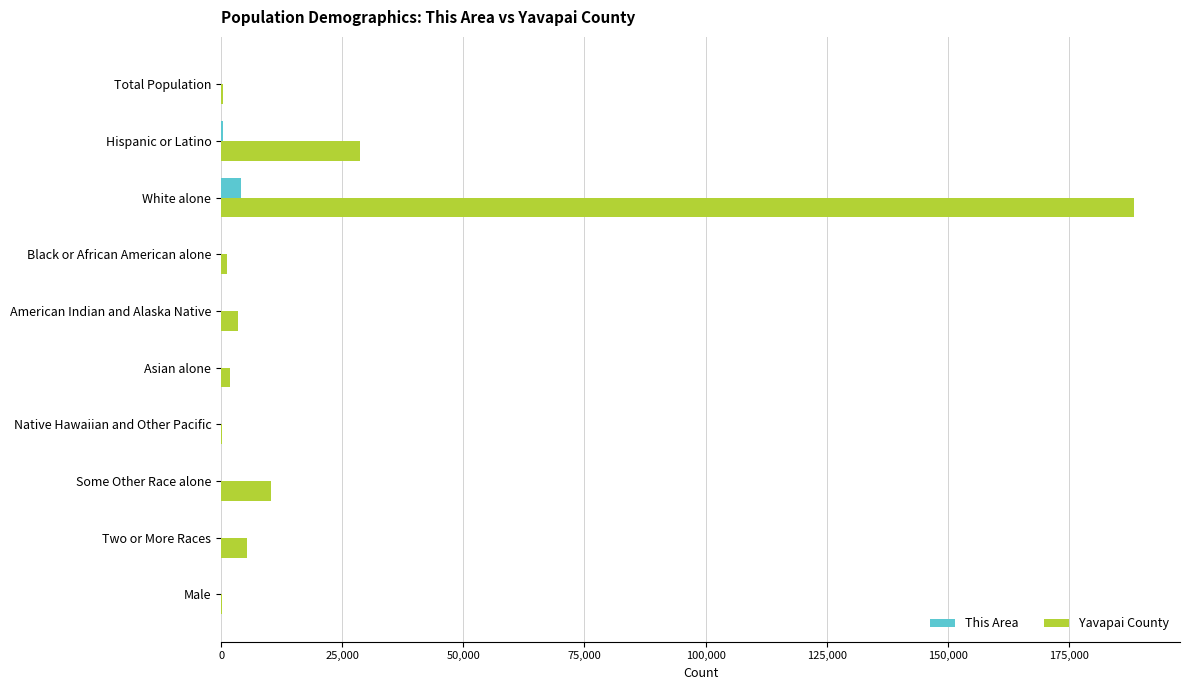

At which category is the sum across all series the highest?

White alone